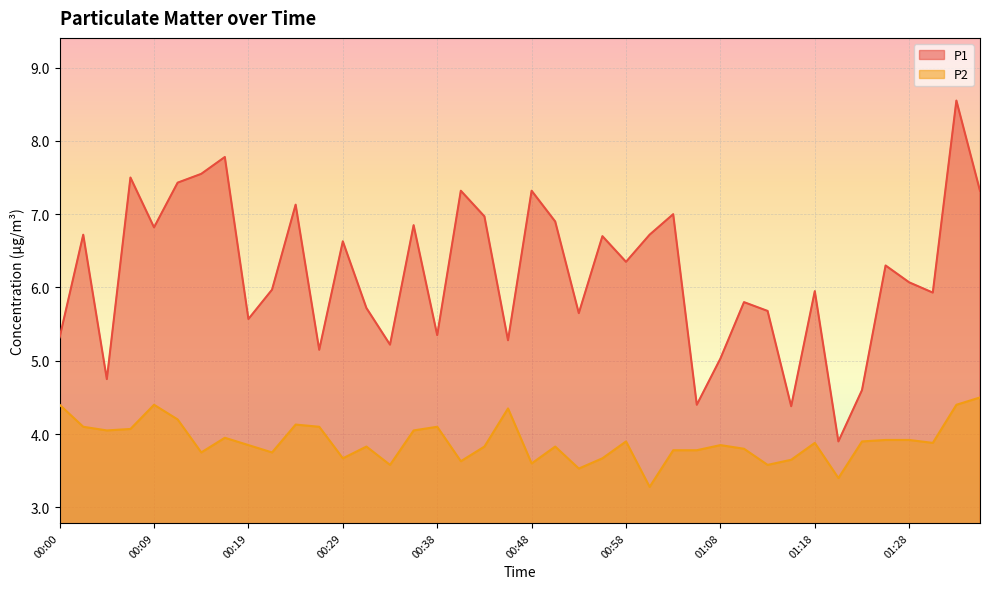

What is the label of the 34th point from the right?

00:14